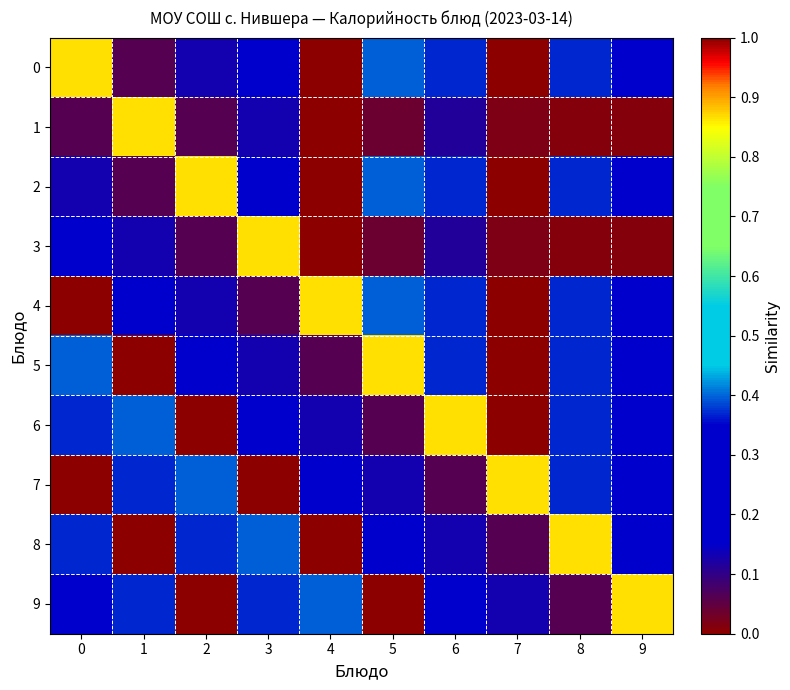

Which series has the largest total across all categories?

2